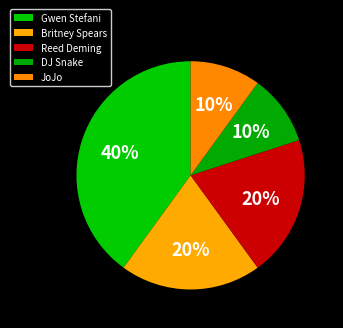

What is the largest slice in the pie chart?

Gwen Stefani